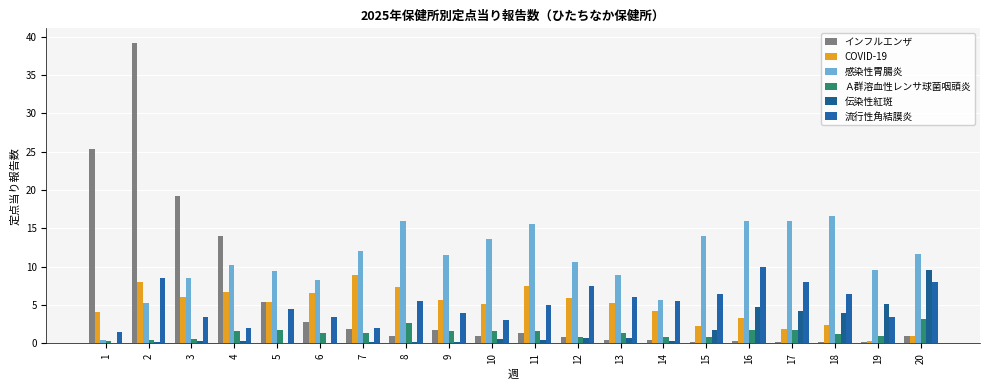

How many data points does each series have?

20